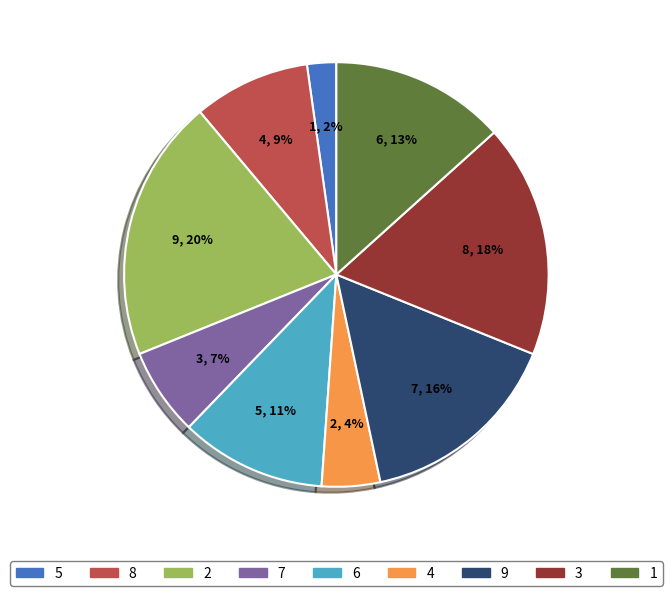

To the nearest percent, what portion does 4 represent?

4%